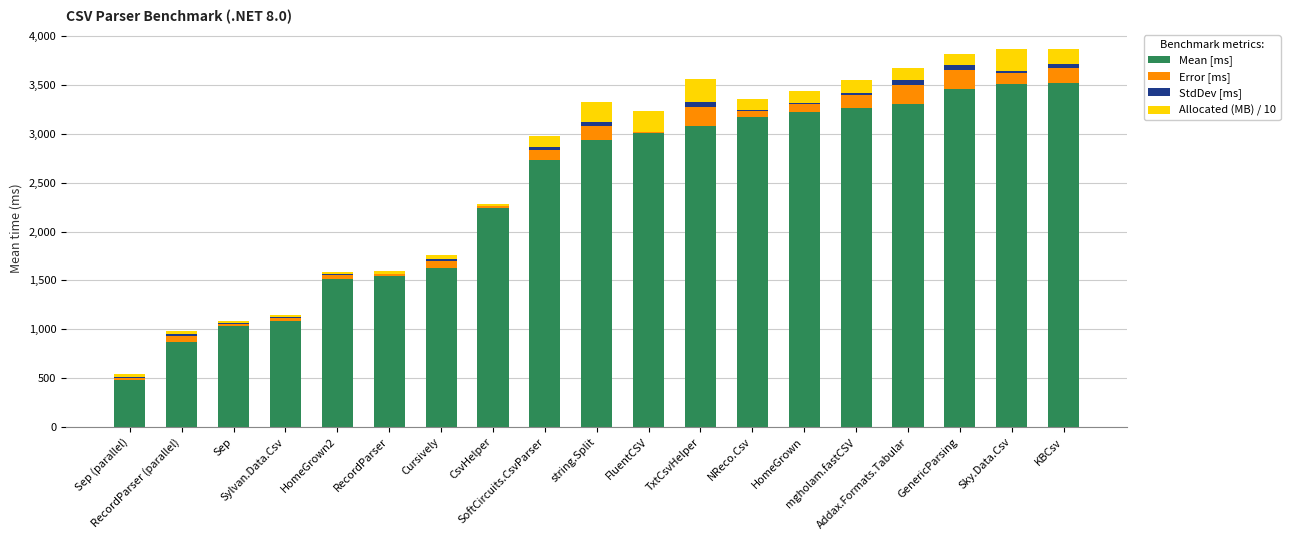

What is the difference between the maximum and minimum values in the StdDev [ms] series?

49.8